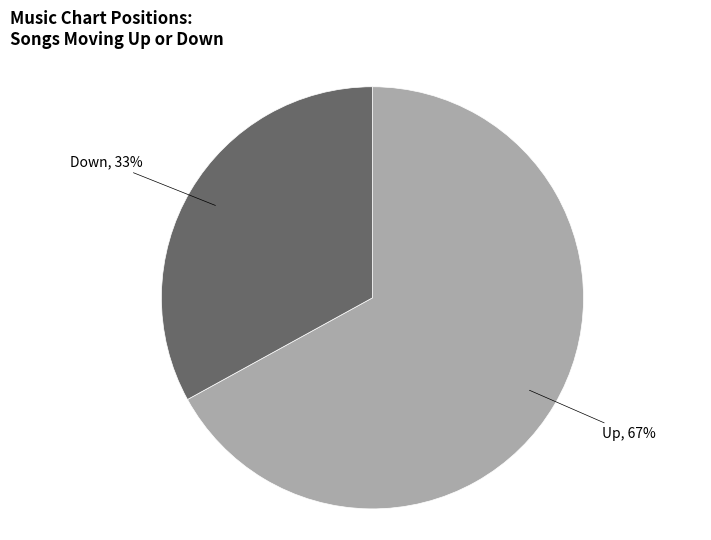

To the nearest percent, what is the average slice percentage?

50%